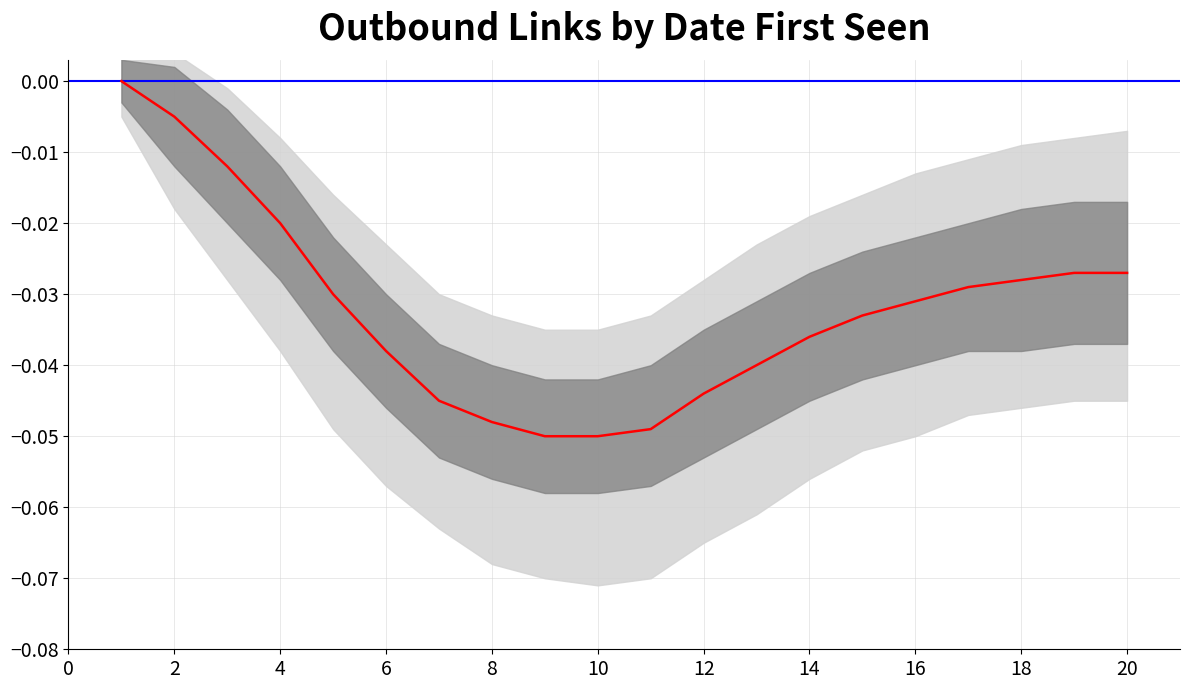

The value of inner_upper at 8 is -0.0. True or false?

False